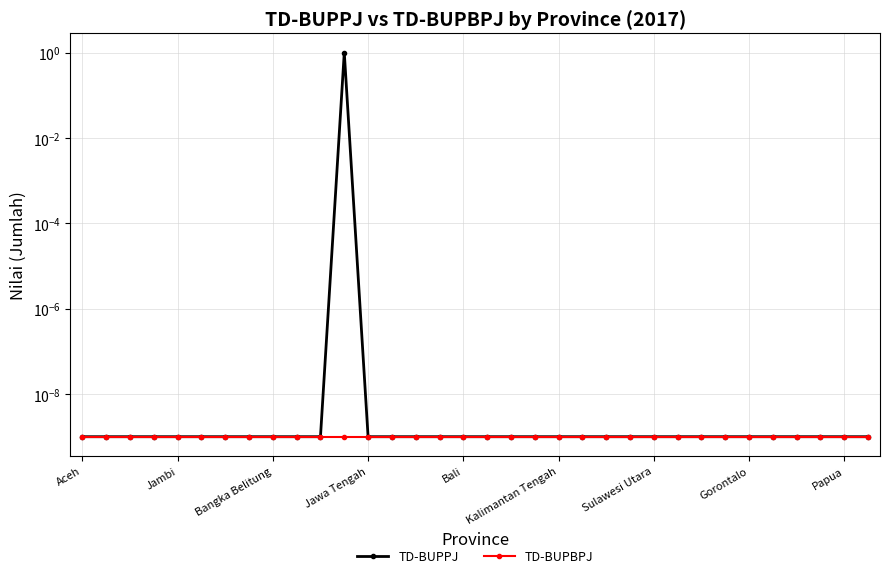

Rank the series by their average value, from lowest to highest.

TD-BUPBPJ, TD-BUPPJ